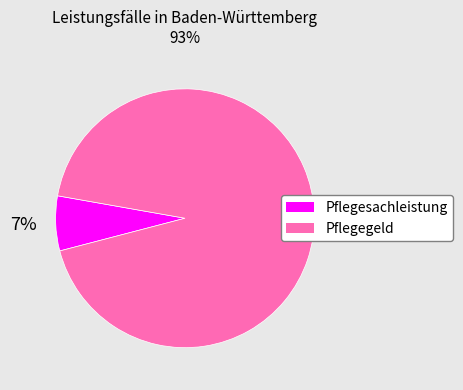

To the nearest percent, what is the difference between the Pflegegeld and Pflegesachleistung slice percentages?

86%